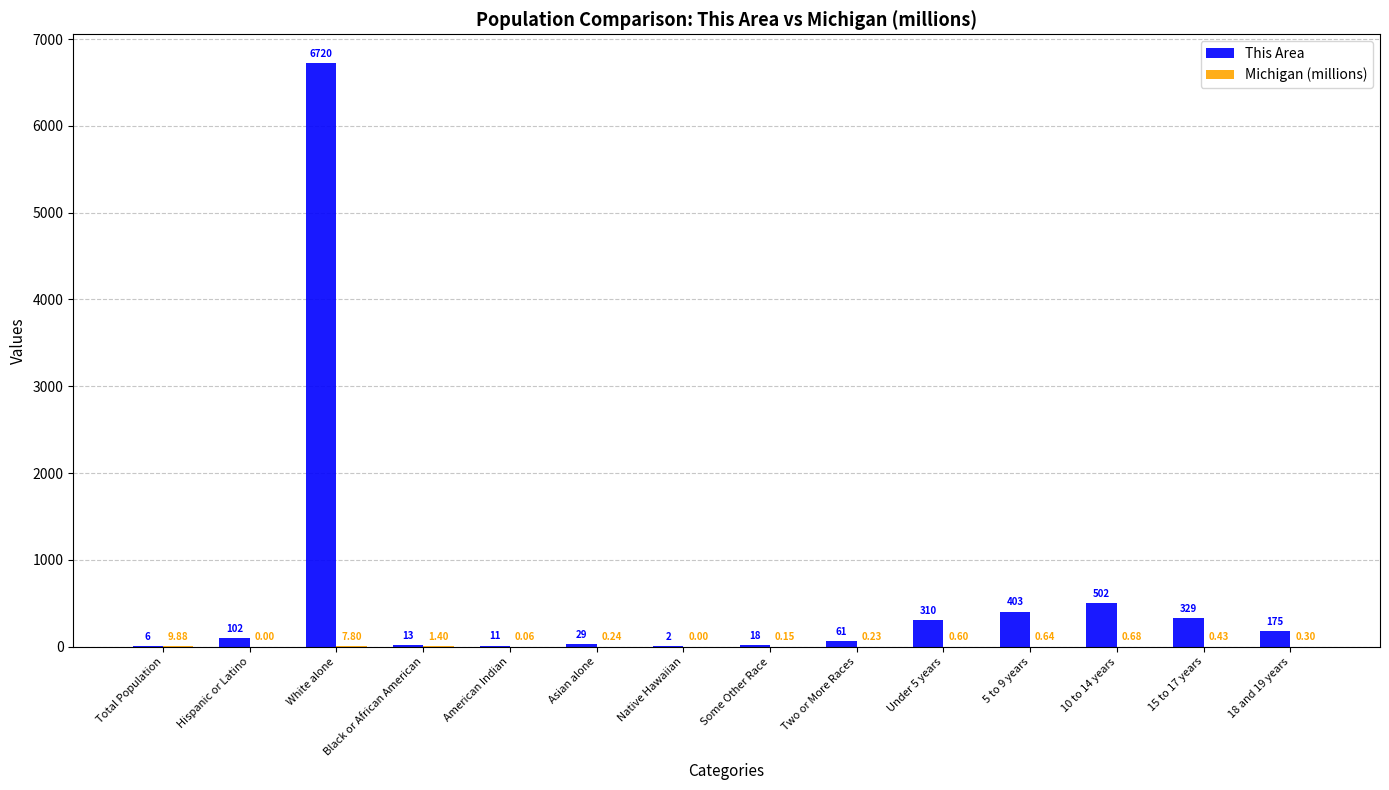

Which label corresponds to the largest value in the chart?

White alone